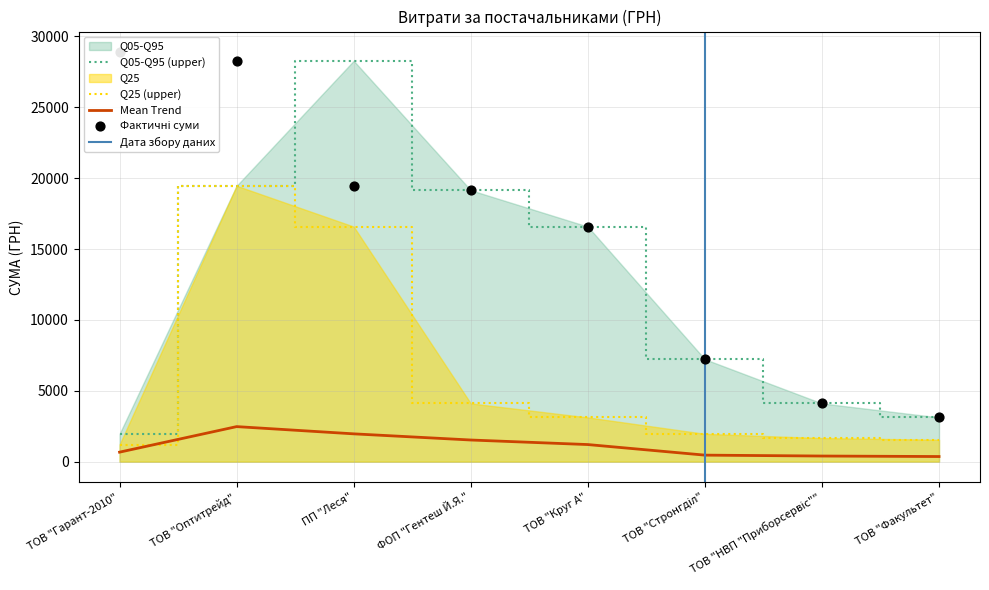

What is the total value across all series at ТОВ "Факультет"?

8160.2